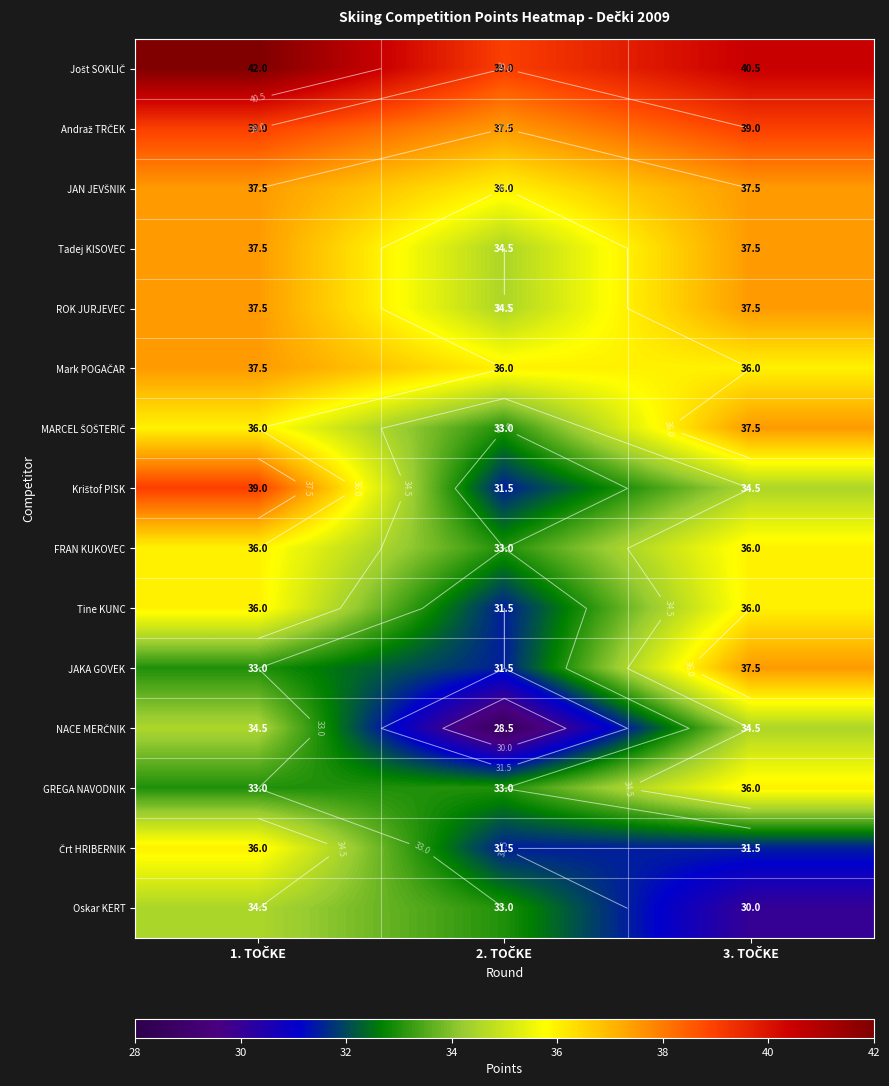

Between 2. TOČKE and 3. TOČKE, which series saw the biggest shift?

JAKA GOVEK